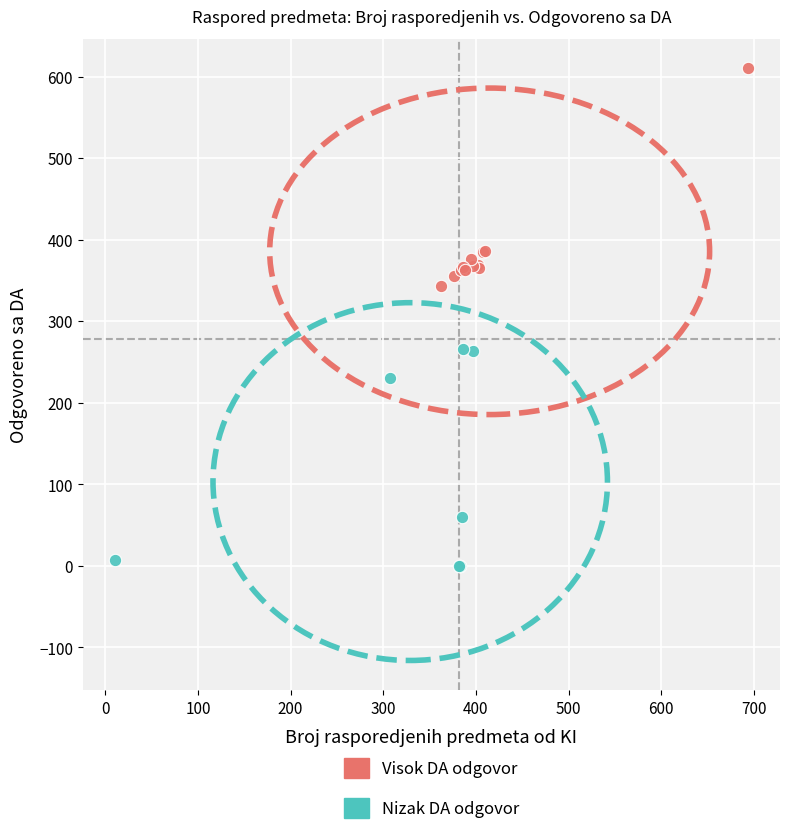

Which series reaches the minimum Y coordinate?

Nizak DA odgovor